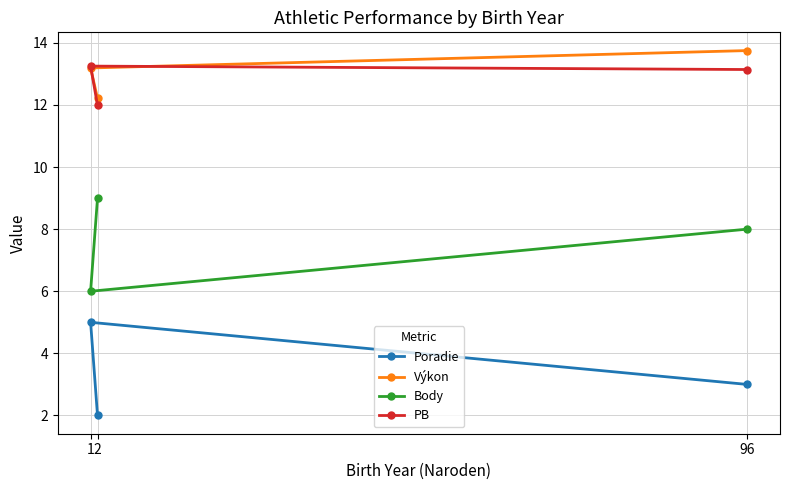

What is the value of the Poradie point at the 3rd from the left?

3.0